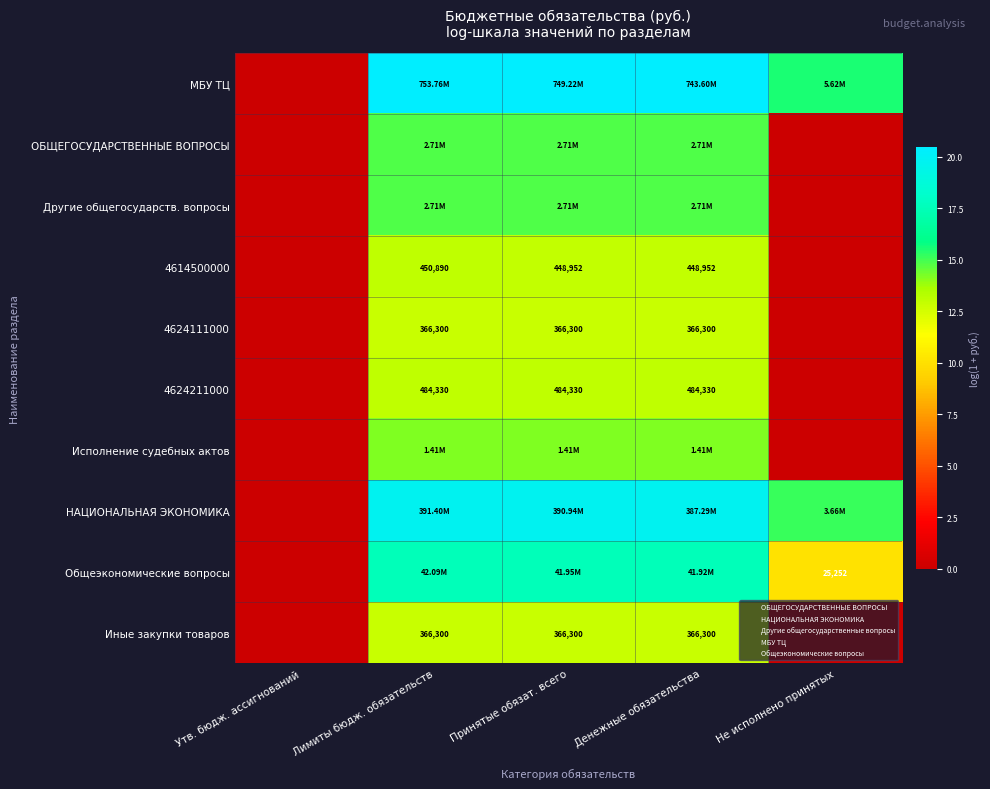

At Денежные обязательства, list the series in order from largest to smallest.

МБУ ТЦ, НАЦИОНАЛЬНАЯ ЭКОНОМИКА, Общеэкономические вопросы, ОБЩЕГОСУДАРСТВЕННЫЕ ВОПРОСЫ, Другие общегосударств. вопросы, Исполнение судебных актов, 4624211000, 4614500000, 4624111000, Иные закупки товаров